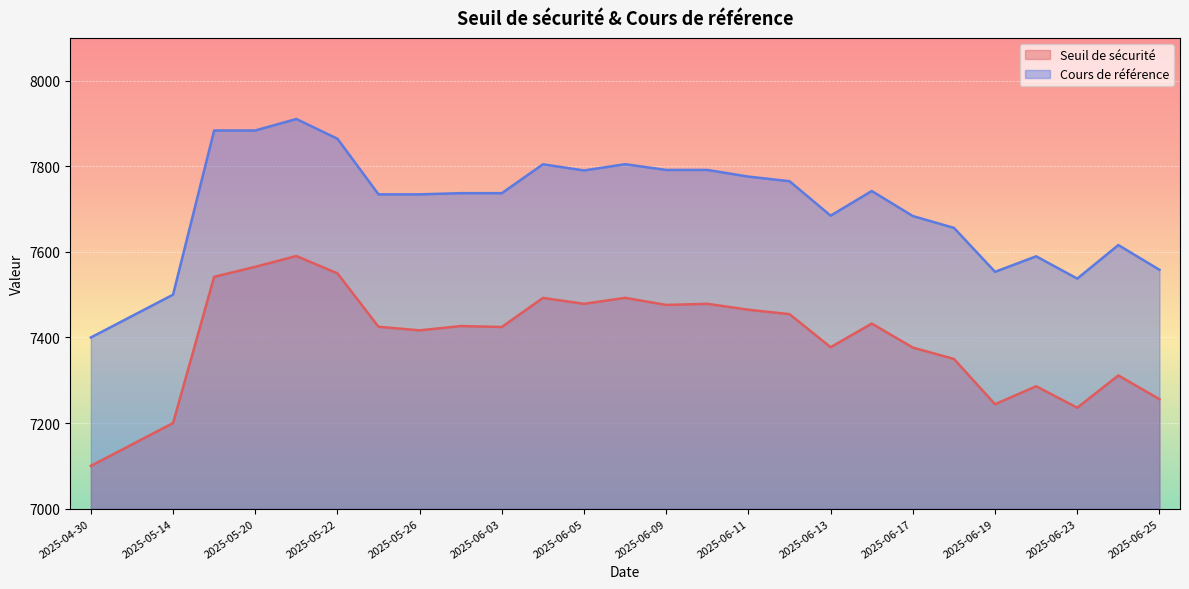

Where is Seuil de sécurité nearest to the value 7345?

2025-06-18